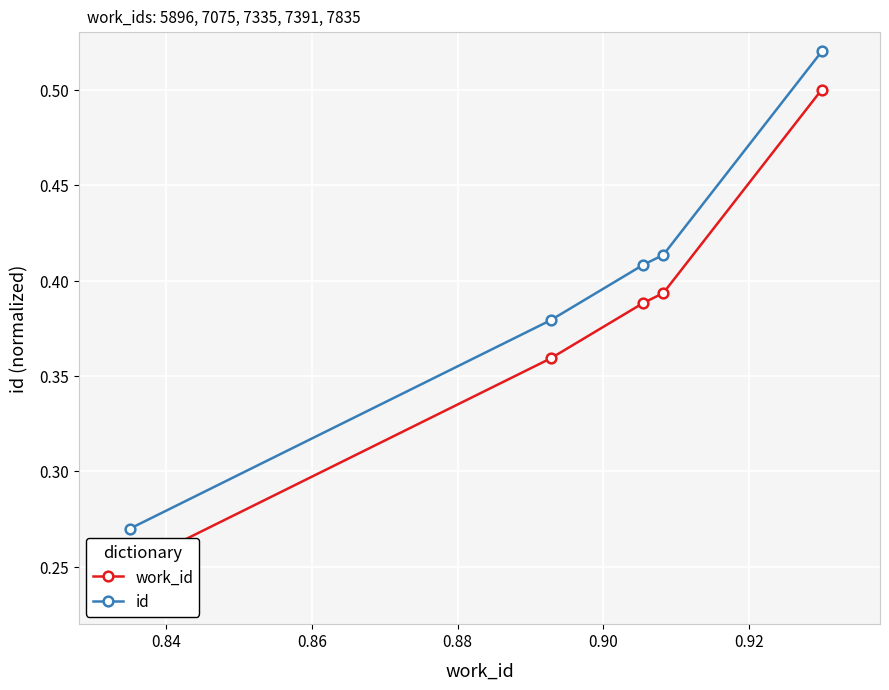

At how many categories does at least one series exceed 0?

5